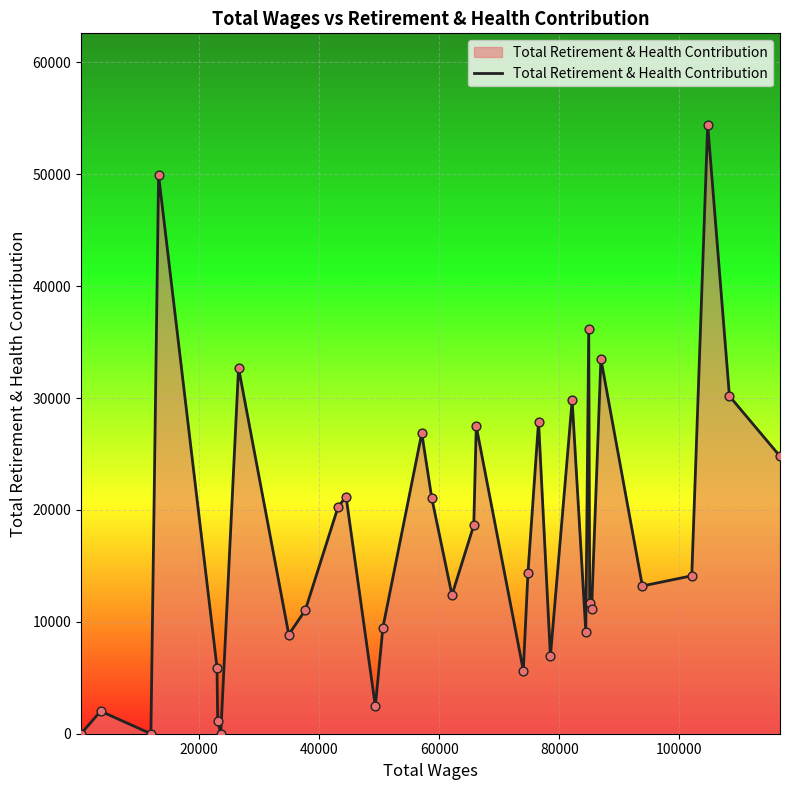

What is the greatest value displayed?

54439